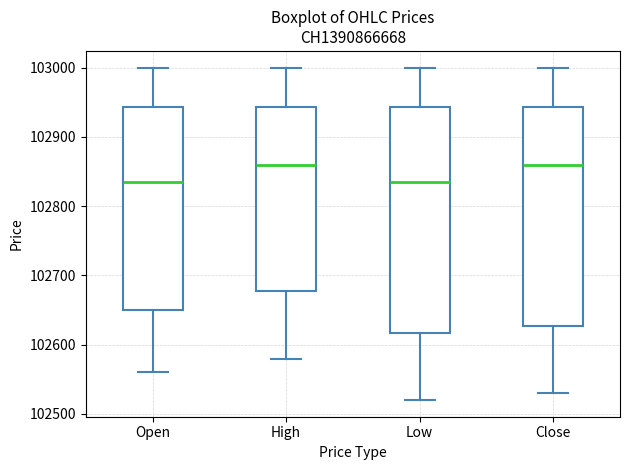

Where does the lower whisker of the box for High end on the y-axis? The values are not printed on the chart, so give them approximately, as read against the axis.

102580